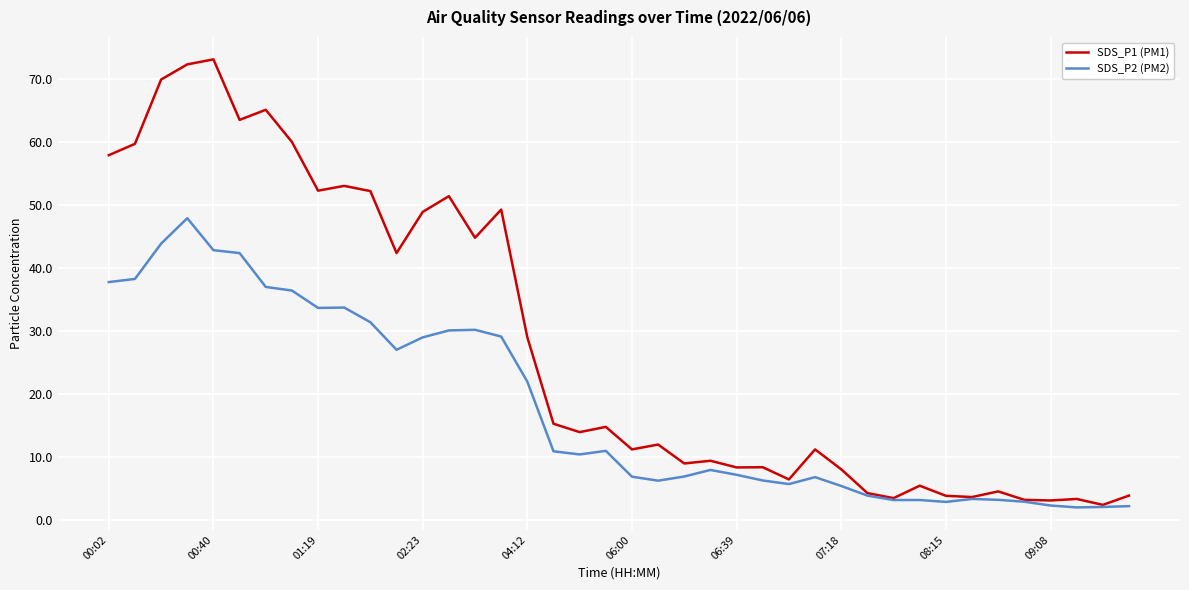

What is the smallest value displayed?

2.0